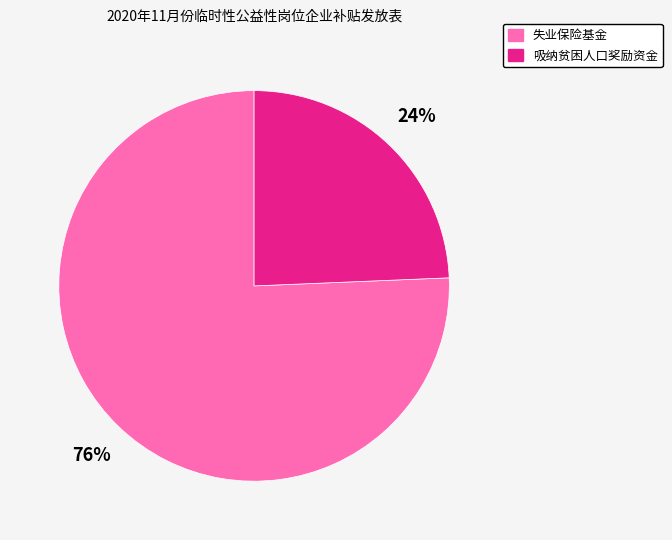

To the nearest percent, what is the average slice percentage?

50%